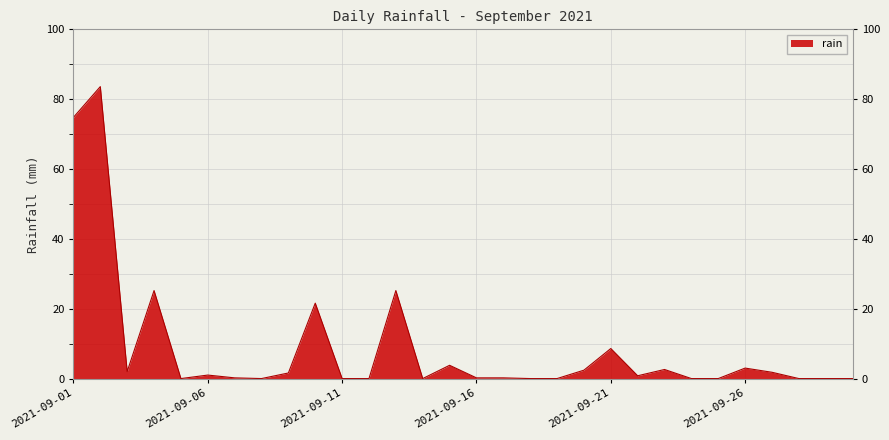

What is the difference between the maximum and minimum values?

83.6